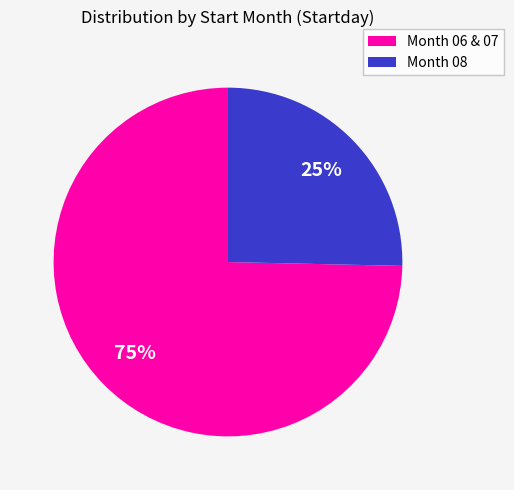

To the nearest percent, what portion does Month 08 represent?

25%